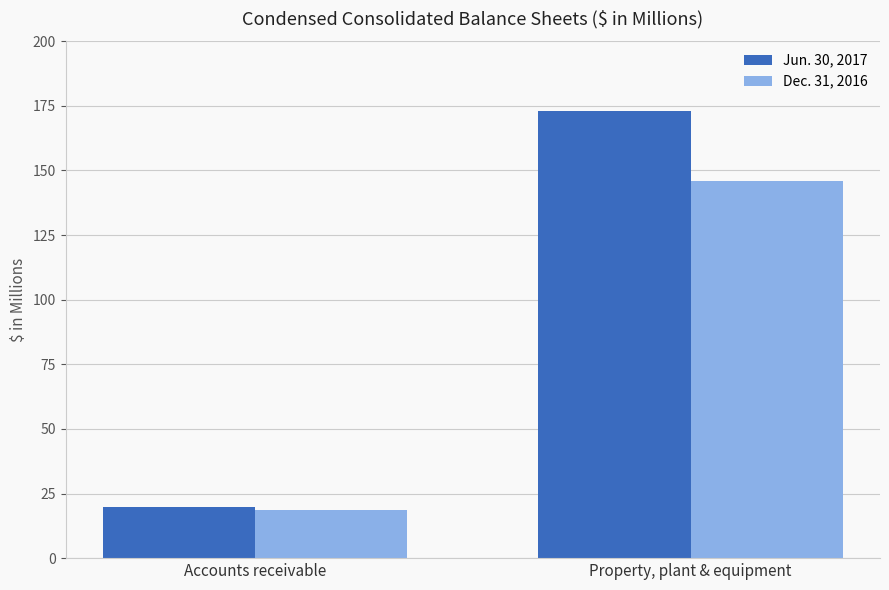

Rank the series by their maximum value, from lowest to highest.

Dec. 31, 2016, Jun. 30, 2017